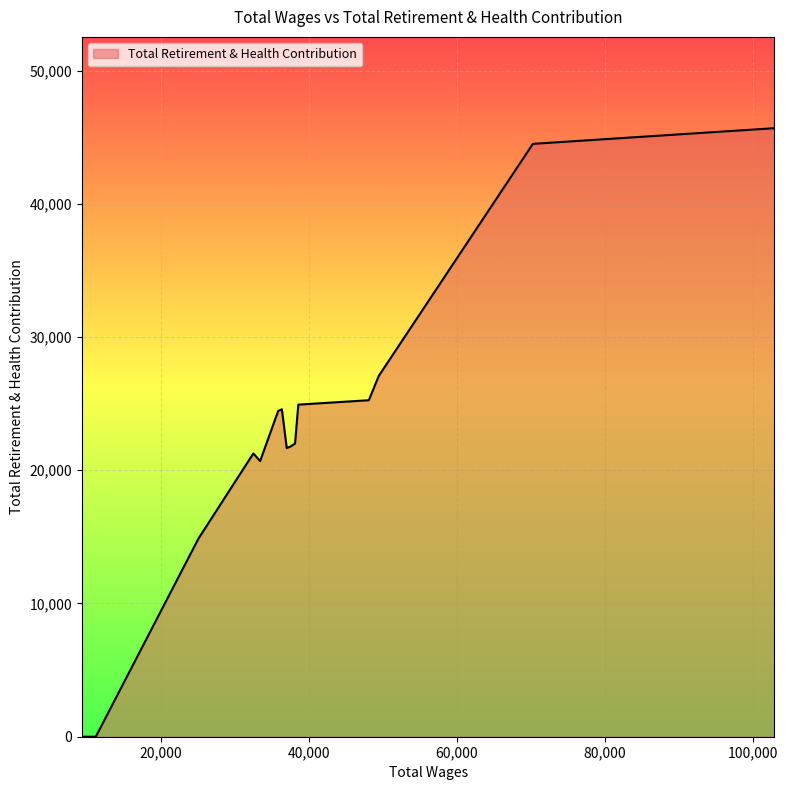

What is the maximum value shown in the chart?

45674